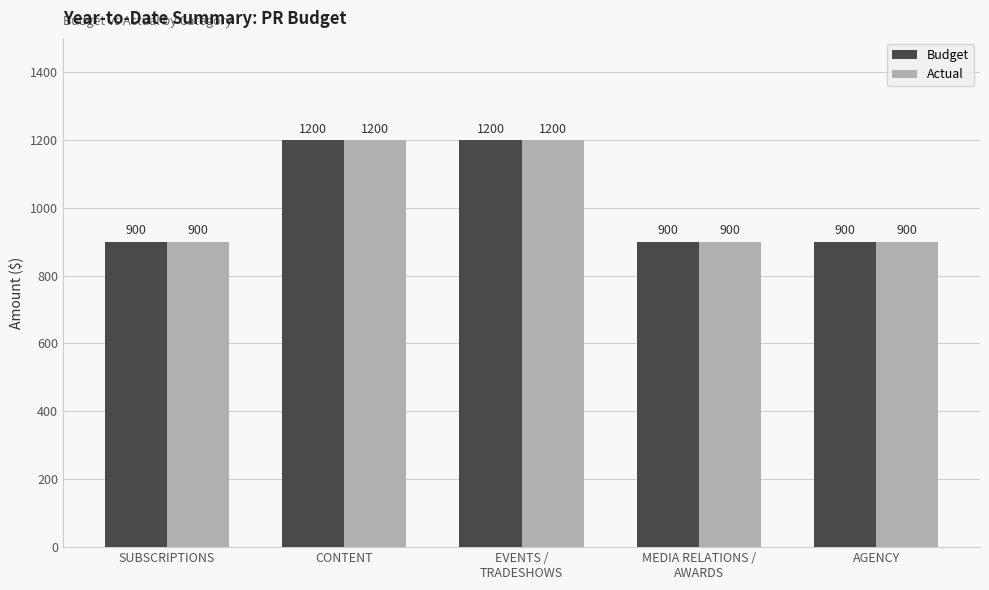

How many categories are shown in the chart?

5